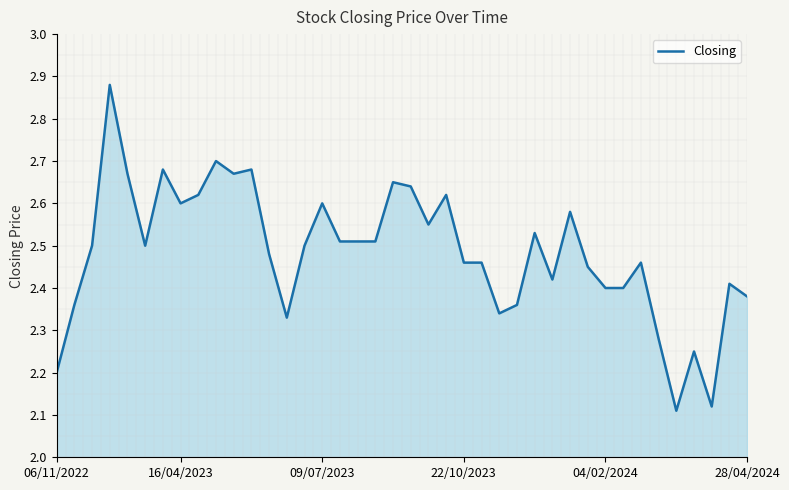

Does the chart have visible grid lines?

No